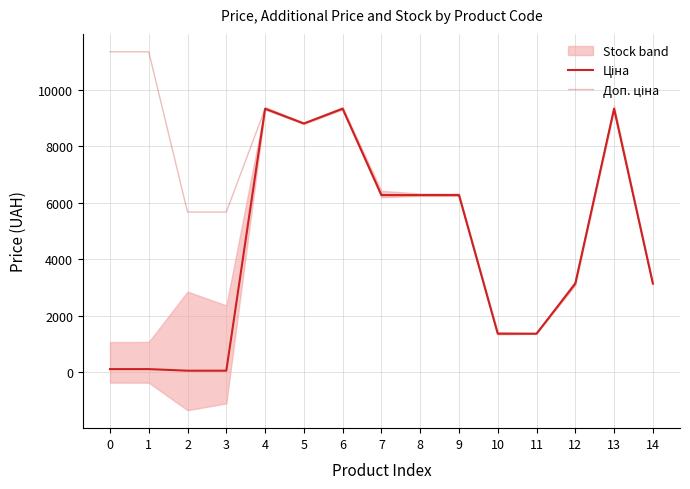

The Ціна series shows 56.7 at 3. True or false?

True